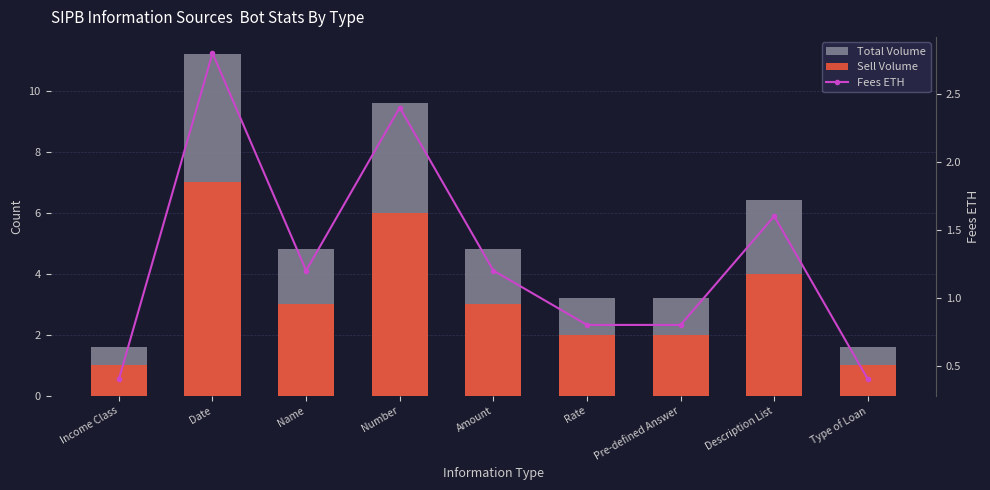

Which series changed the most between Number and Amount?

Total Volume